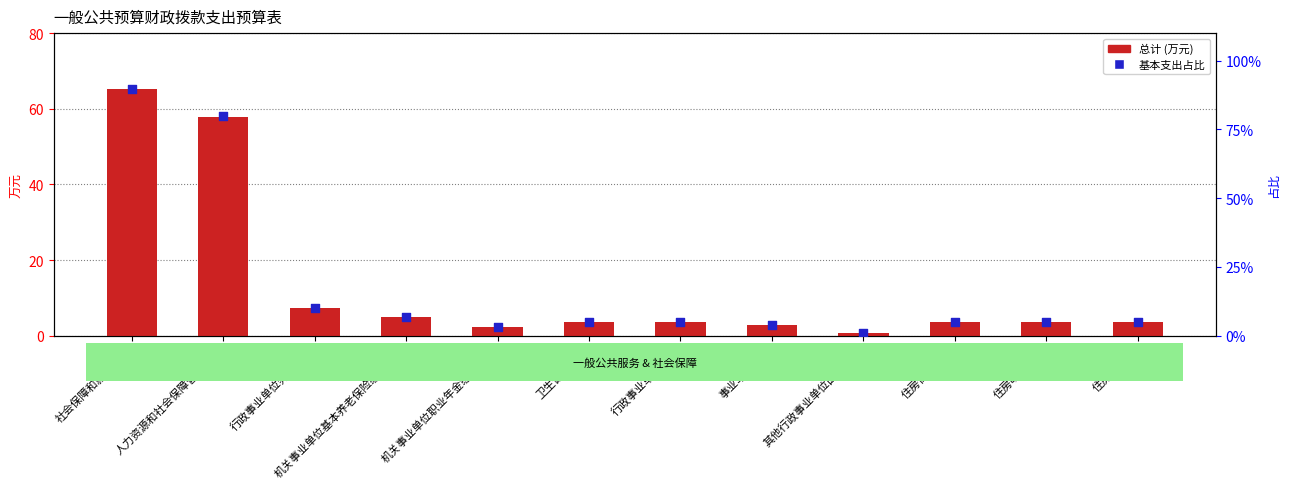

What is the total value across all series at 住房保障支出?

8.7